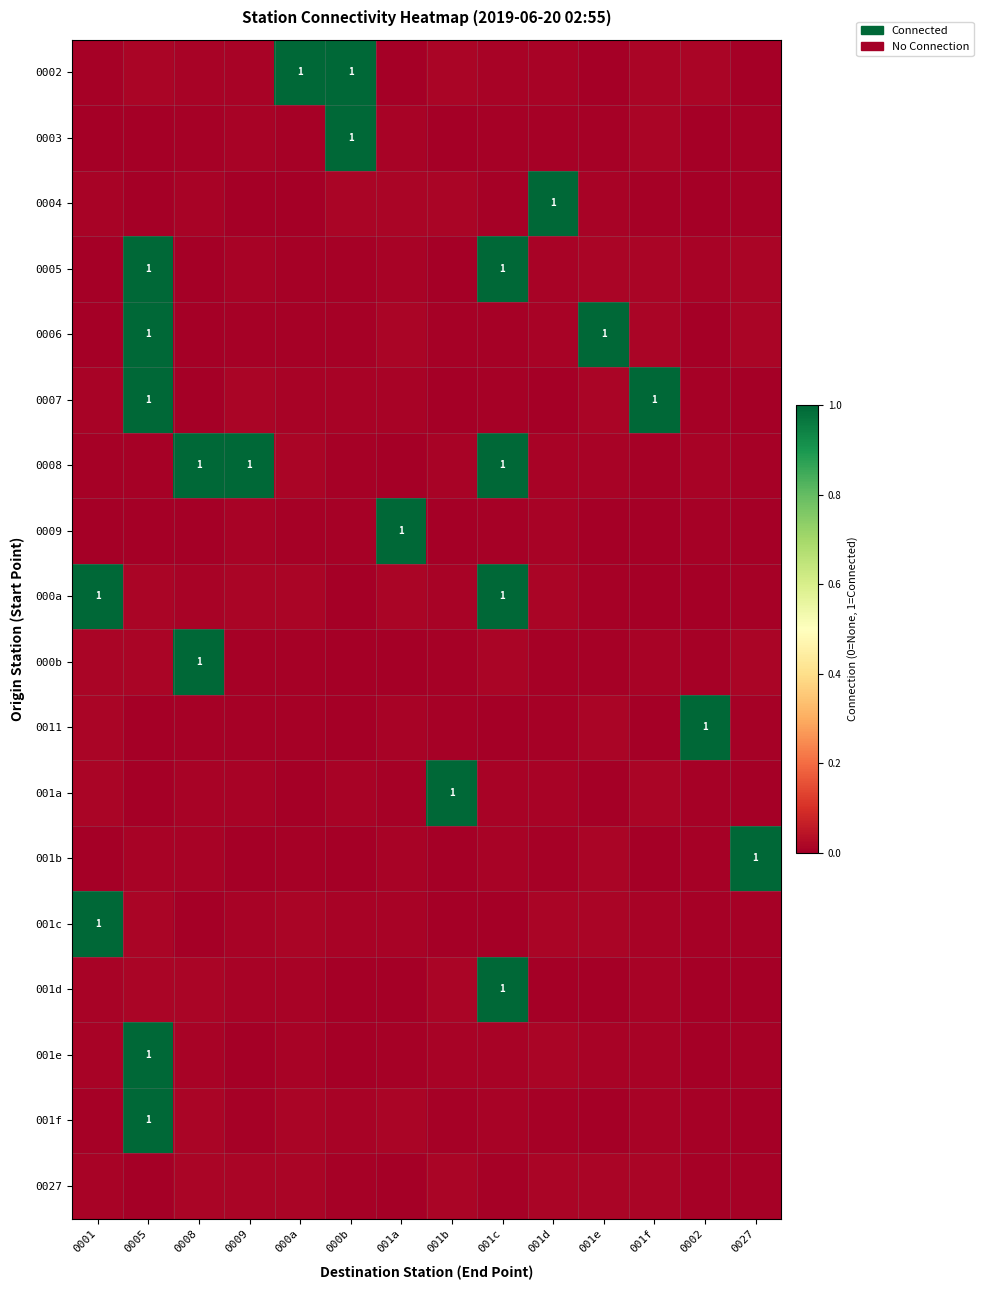

Between 001e and 0008, which is larger?

0008